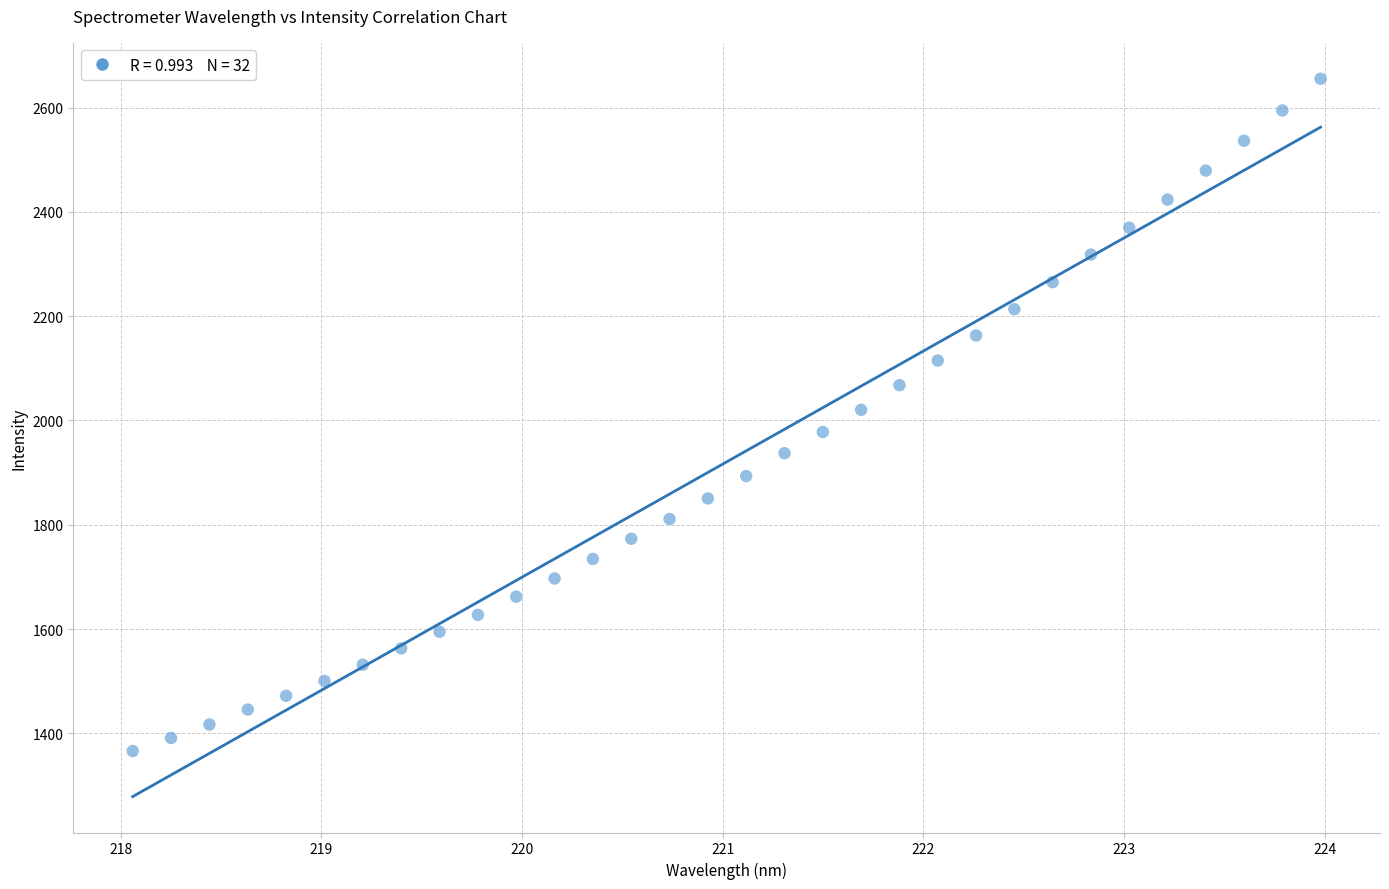

What is the range of Y values (max minus min)?

1289.1